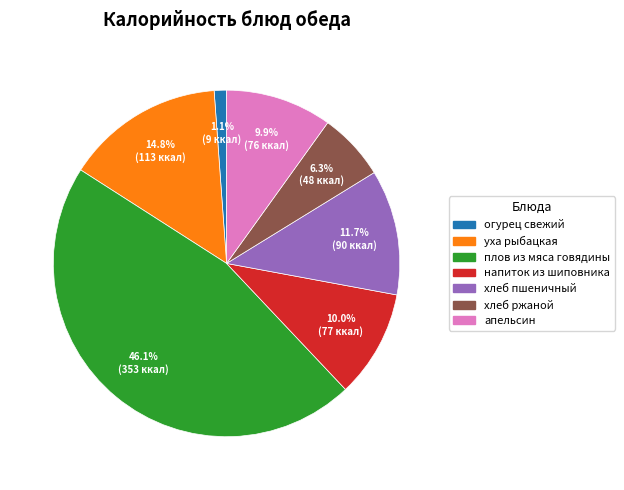

To the nearest percent, what percentage of the pie is апельсин?

10%